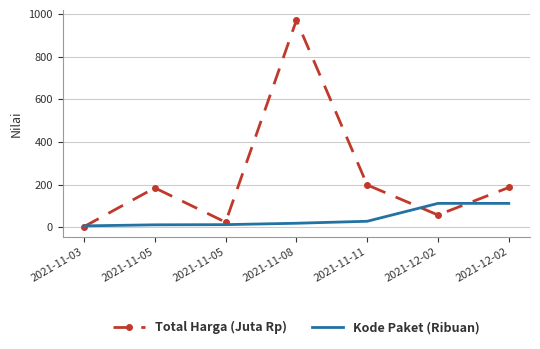

Where is the first local maximum for Total Harga (Juta Rp)?

2021-11-05